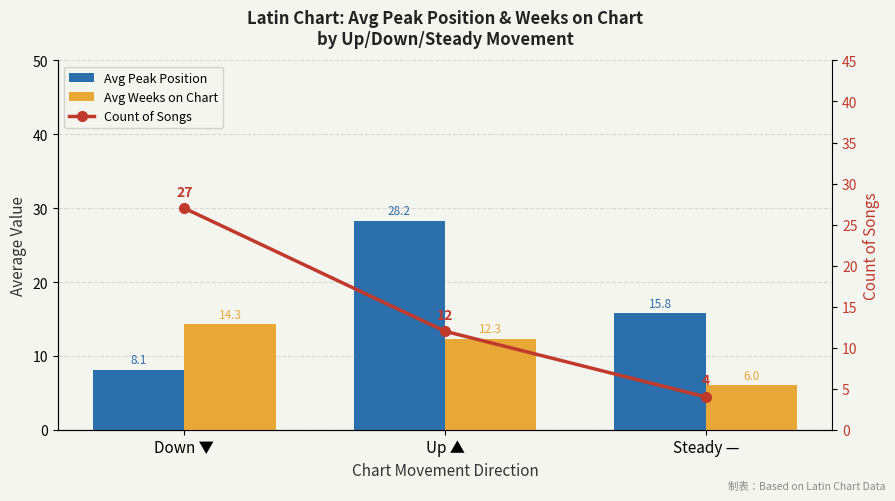

What is the difference between the second highest and minimum values in the Avg Peak Position series?

7.6